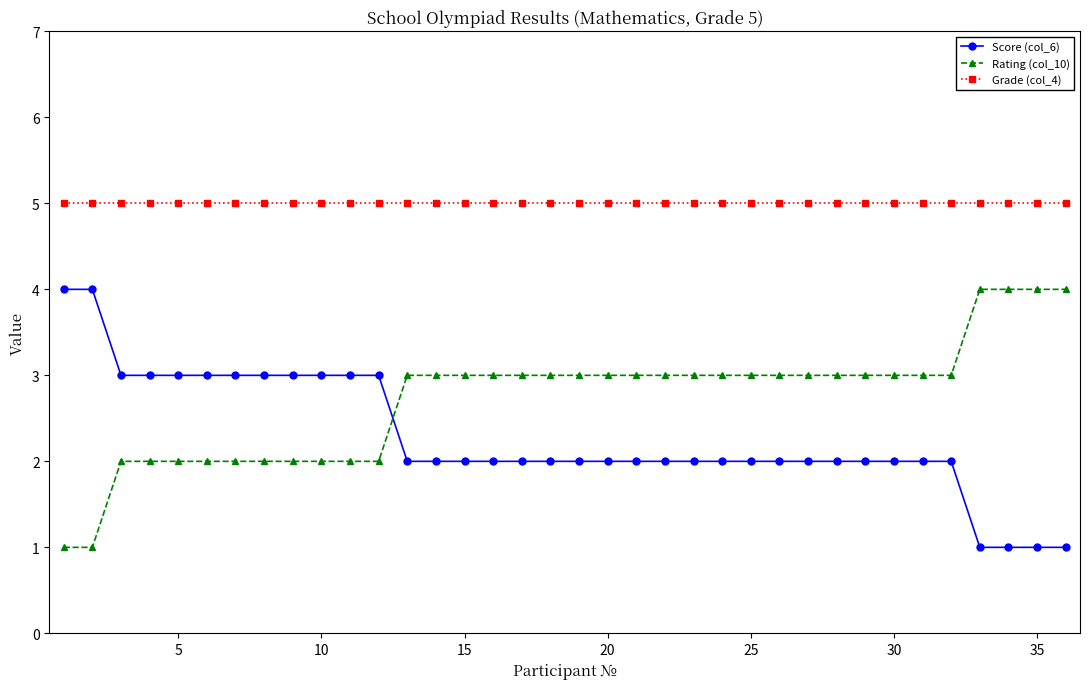

What is the value of the Rating (col_10) point at the 31st from the left?

3